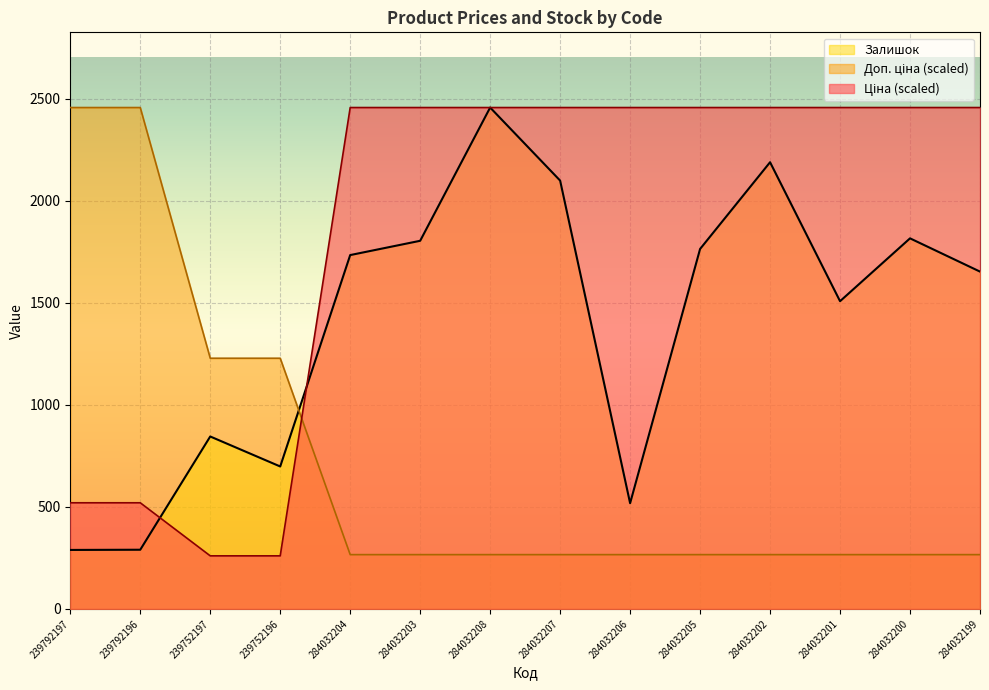

At how many categories does at least one series exceed 1394?

12